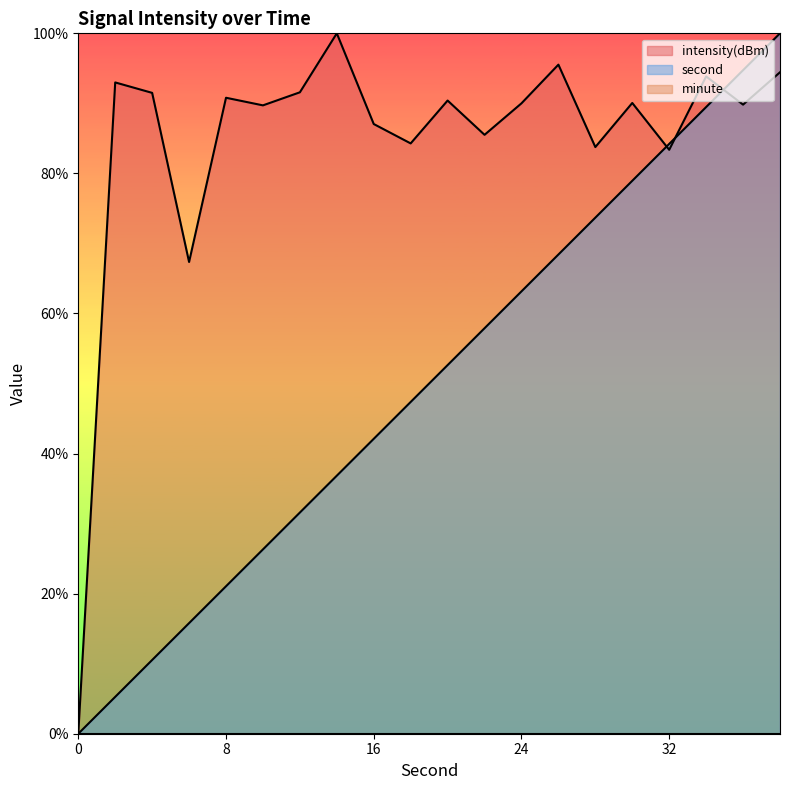

How many interior local peaks does the intensity(dBm) series have?

7